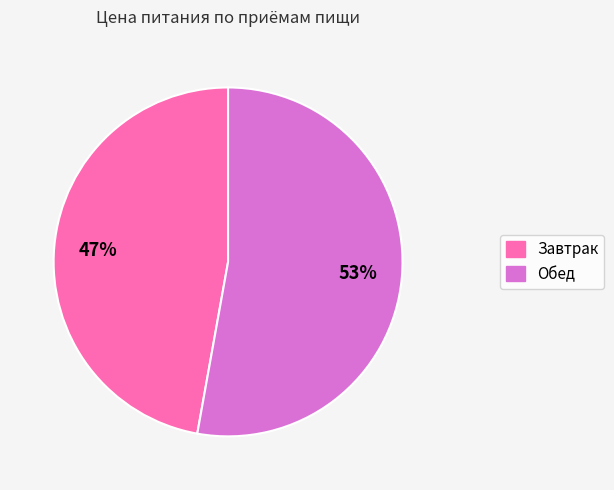

To the nearest percent, what is the difference between the largest and smallest slice percentages?

6%